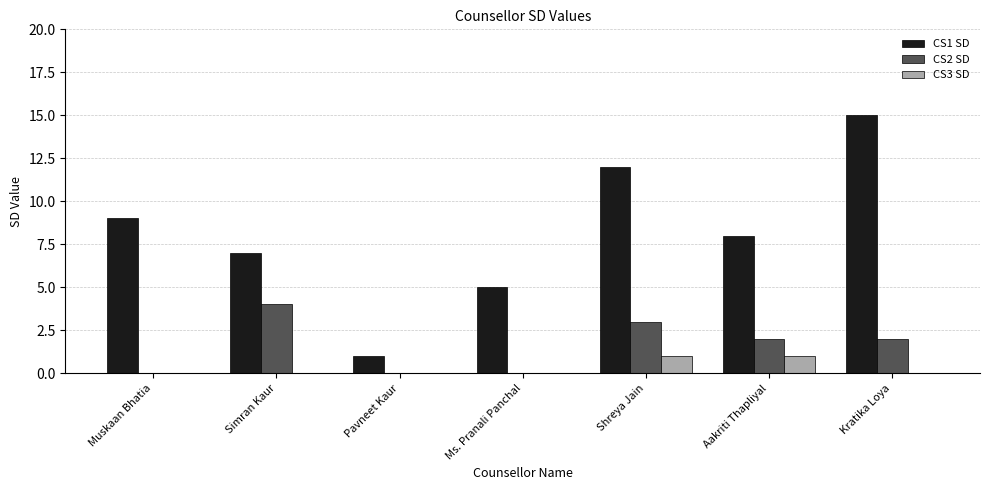

How many distinct data groups are displayed?

3